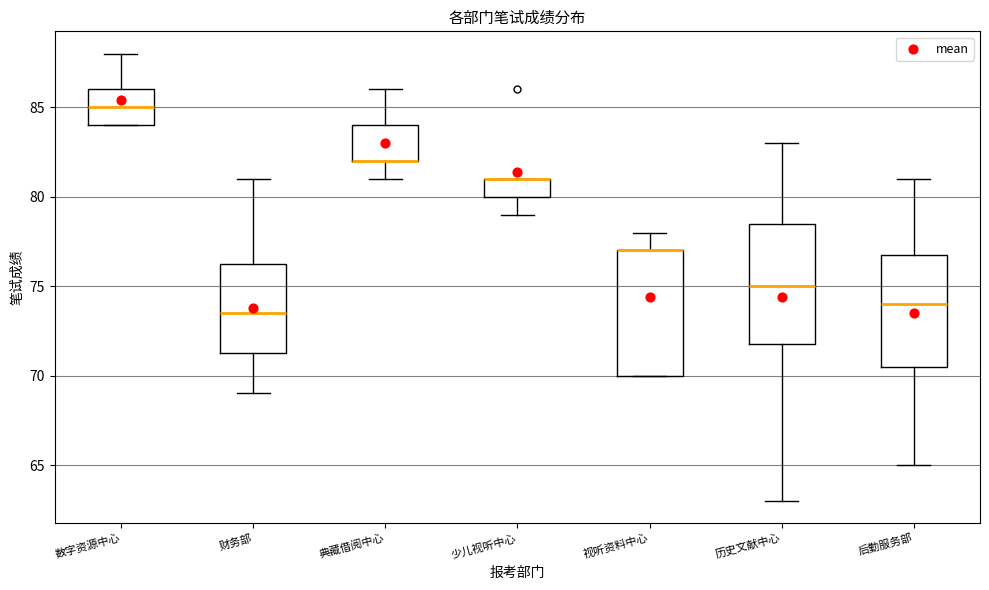

Reading left to right, read every box against the y-axis: the position of its median line, the range the box covers, and the ends of its whiskers. The values are not printed on the chart, so give them approximately, as read against the axis.

数字资源中心: median 85.0, box 84.0 to 86.0, whiskers 84.0 to 88.0
财务部: median 73.5, box 71.5 to 76.5, whiskers 69.0 to 81.0
典藏借阅中心: median 82.0 (drawn on the box's lower edge), box 82.0 to 84.0, whiskers 81.0 to 86.0
少儿视听中心: median 81.0 (drawn on the box's upper edge), box 80.0 to 81.0, whiskers 79.0 to 81.0
视听资料中心: median 77.0 (drawn on the box's upper edge), box 70.0 to 77.0, whiskers 70.0 to 78.0
历史文献中心: median 75.0, box 72.0 to 78.5, whiskers 63.0 to 83.0
后勤服务部: median 74.0, box 70.5 to 77.0, whiskers 65.0 to 81.0